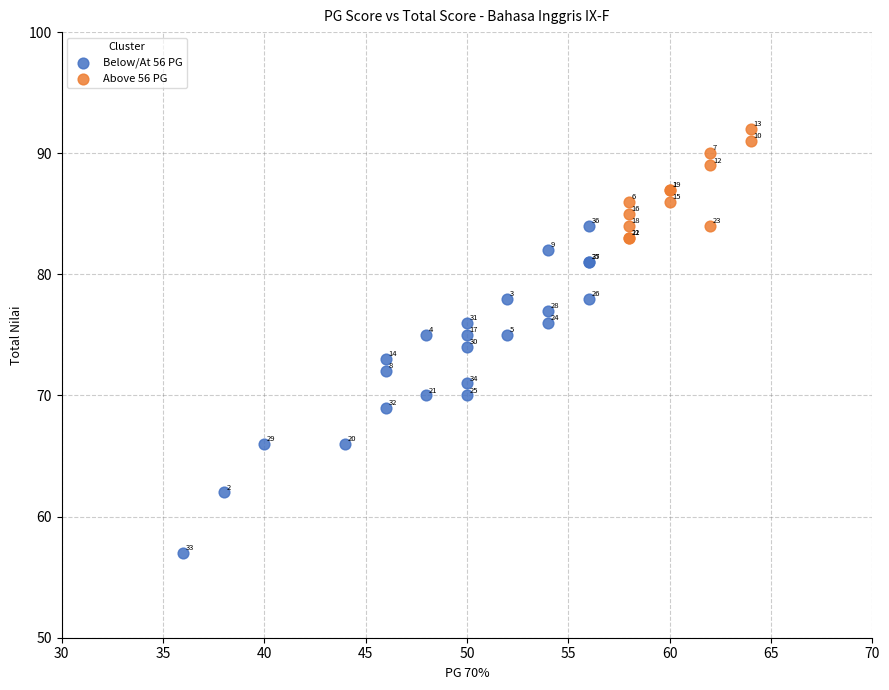

Which series contains the highest Y value?

Above 56 PG